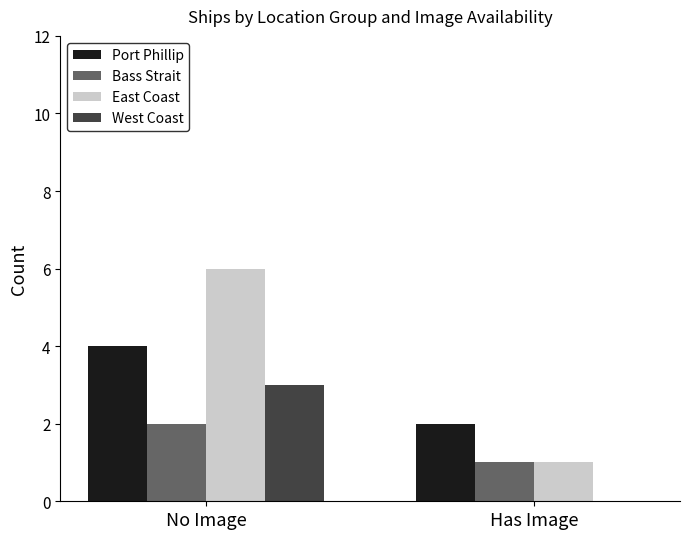

What is the maximum value for West Coast?

3